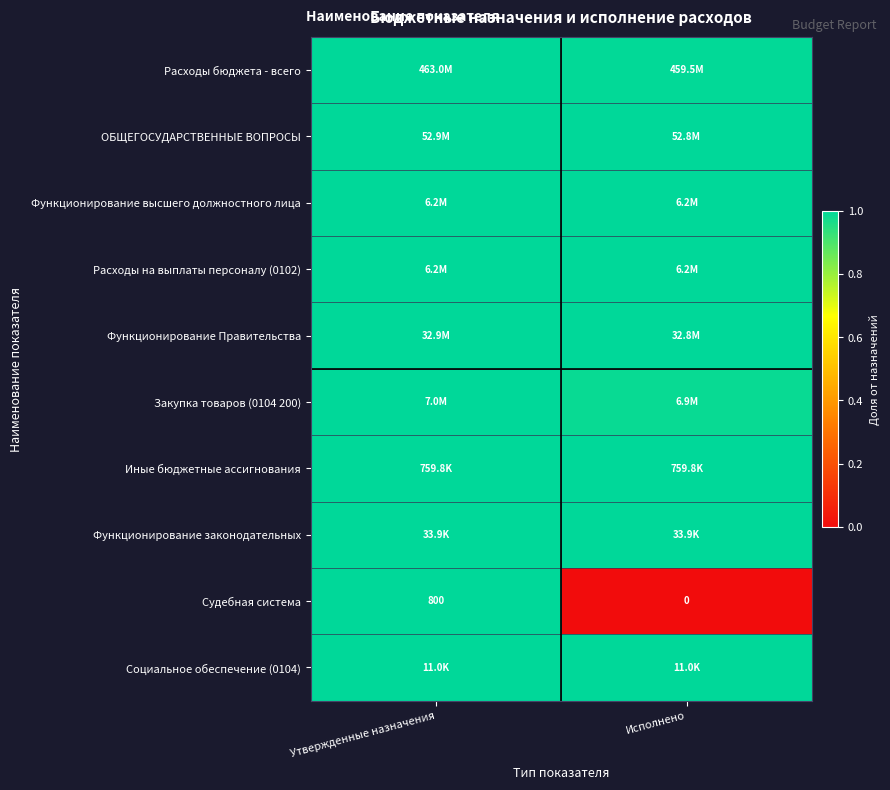

Which category has the highest value in the Судебная система series?

Утвержденные назначения